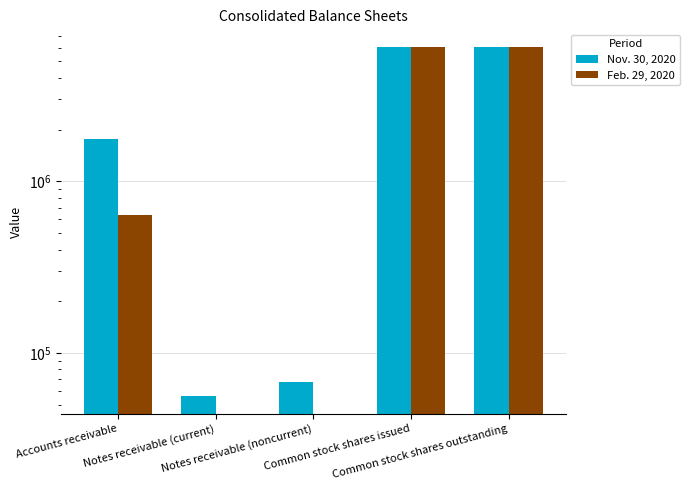

Which has a higher value, Notes receivable (current) or Common stock shares outstanding?

Common stock shares outstanding